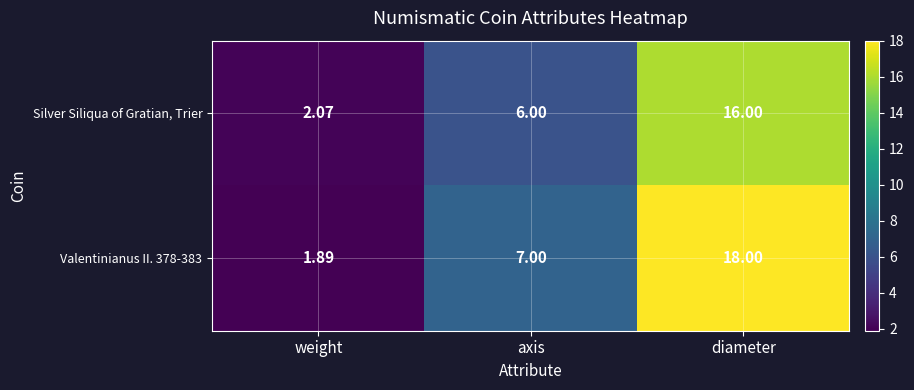

Which category has the highest value in the Valentinianus II. 378-383 series?

diameter